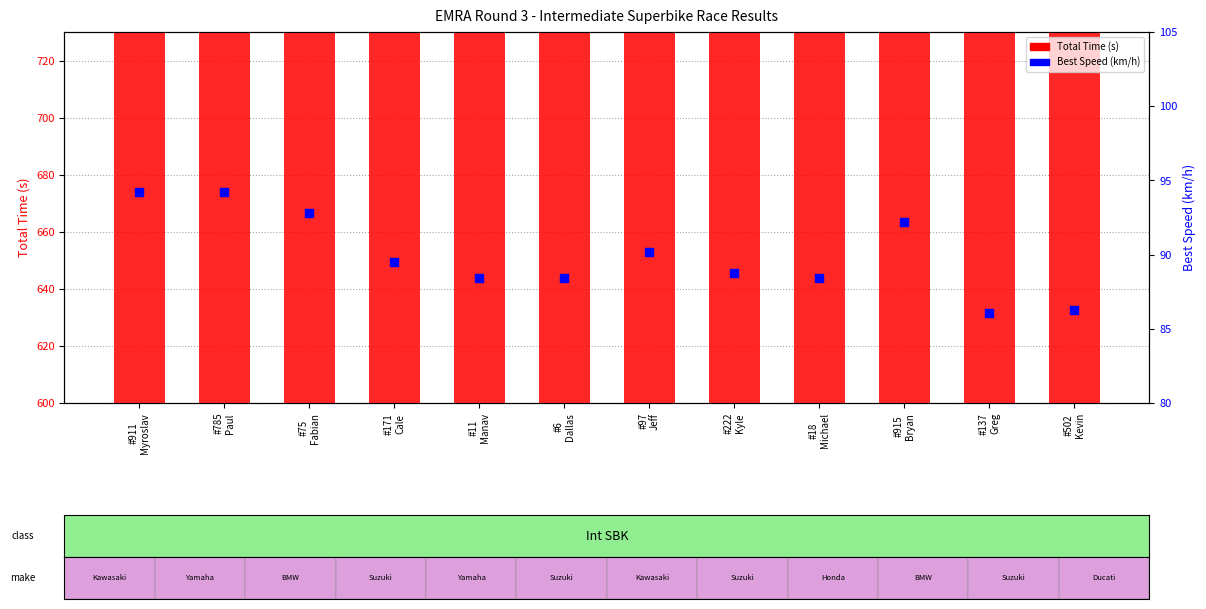

At how many categories does at least one series exceed 181?

12